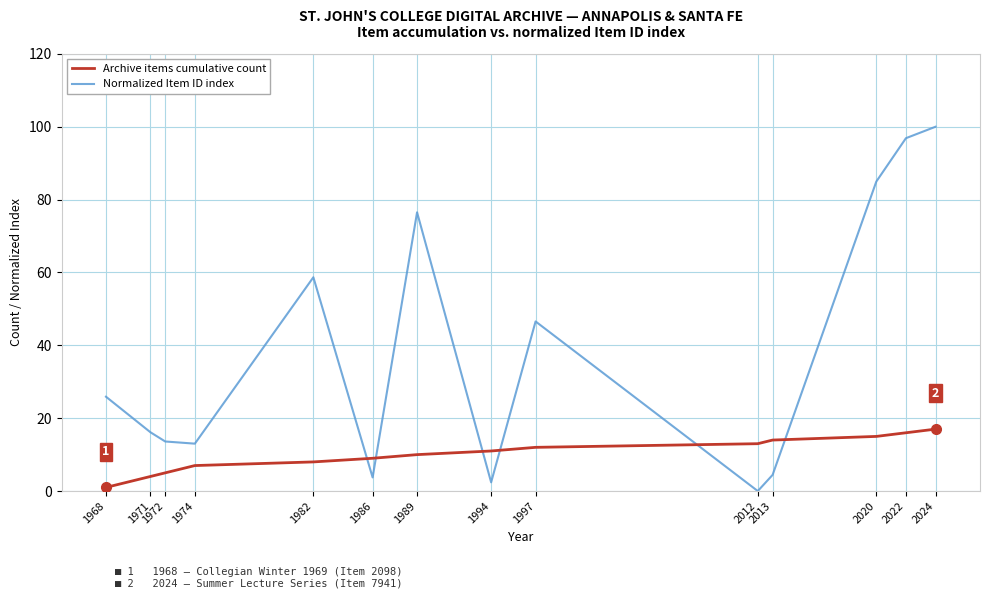

Which series has the largest total across all categories?

Normalized Item ID index